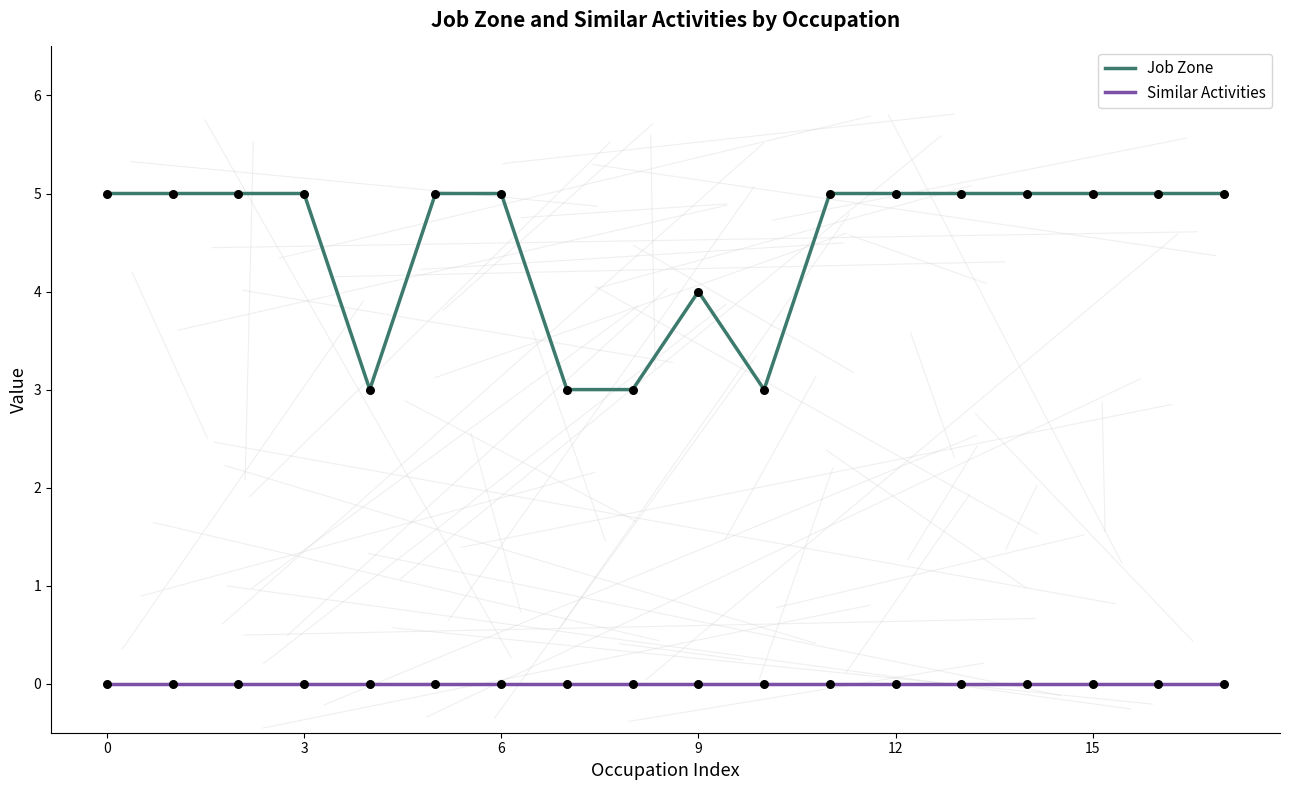

What are all the series names shown in the legend?

Job Zone, Similar Activities